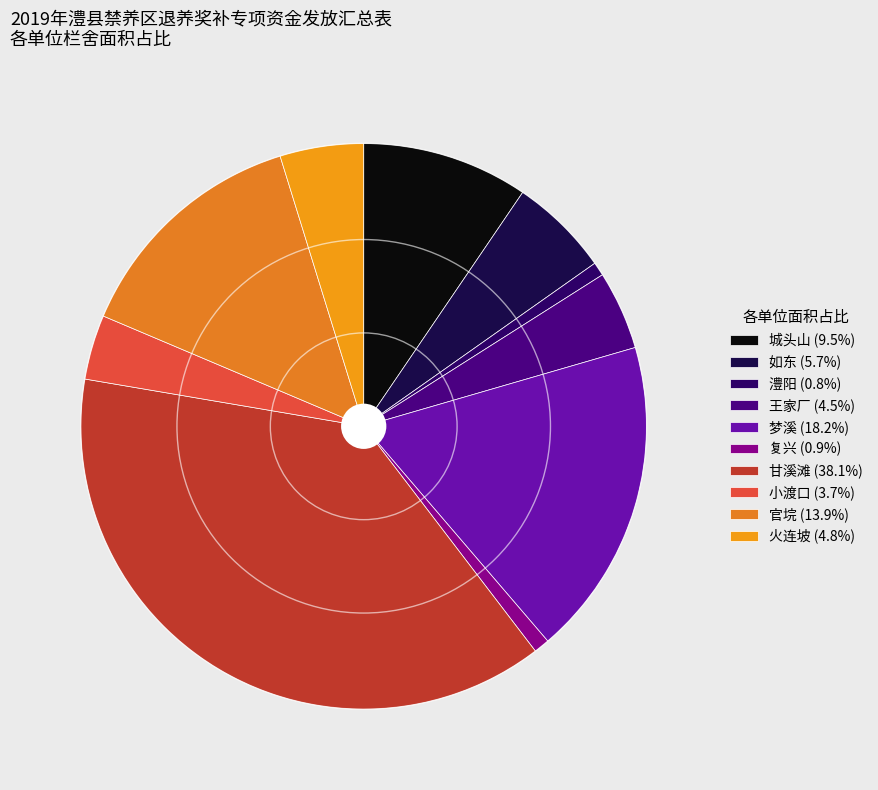

Is there any slice that represents more than half of the pie?

No